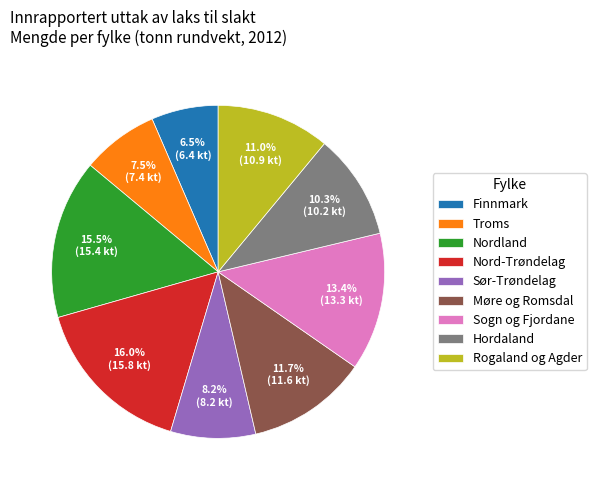

How many segments does this pie chart have?

9